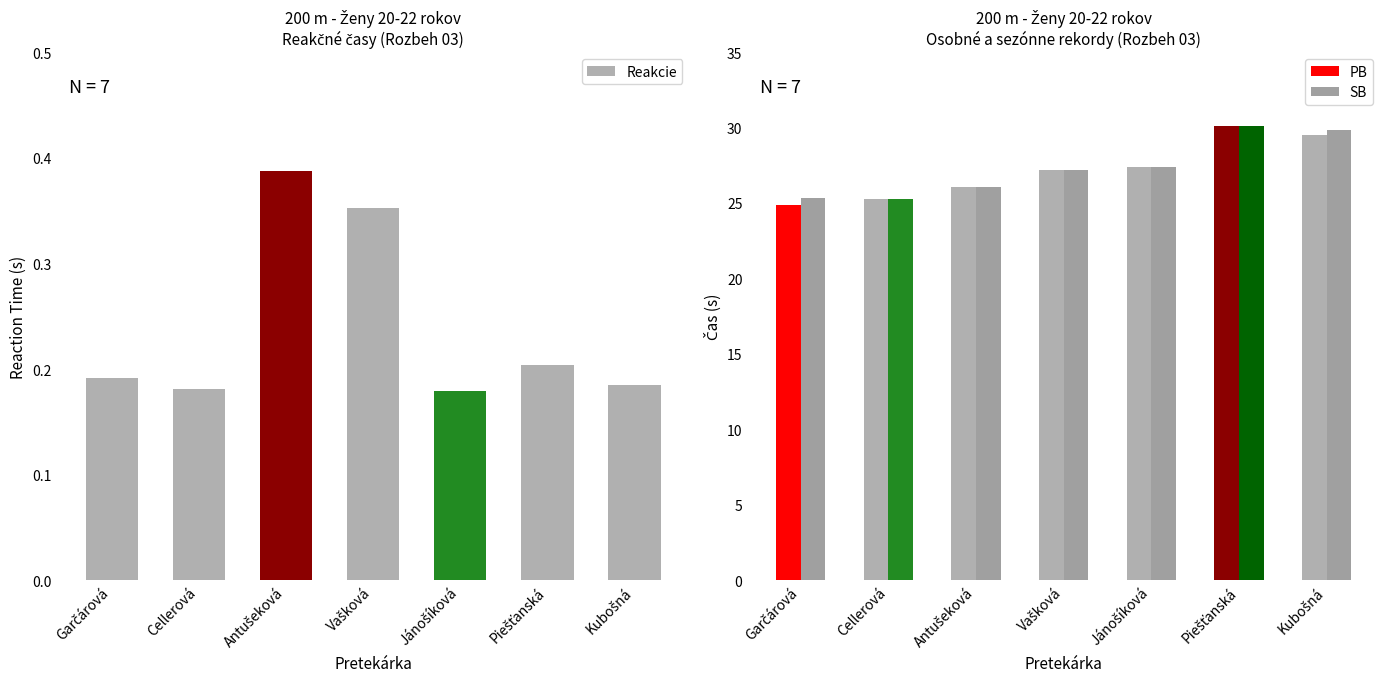

Which series has the largest range (max minus min)?

PB